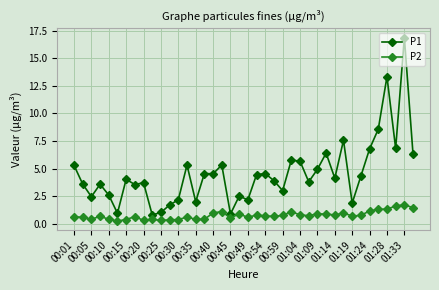

Which series has the largest total across all categories?

P1